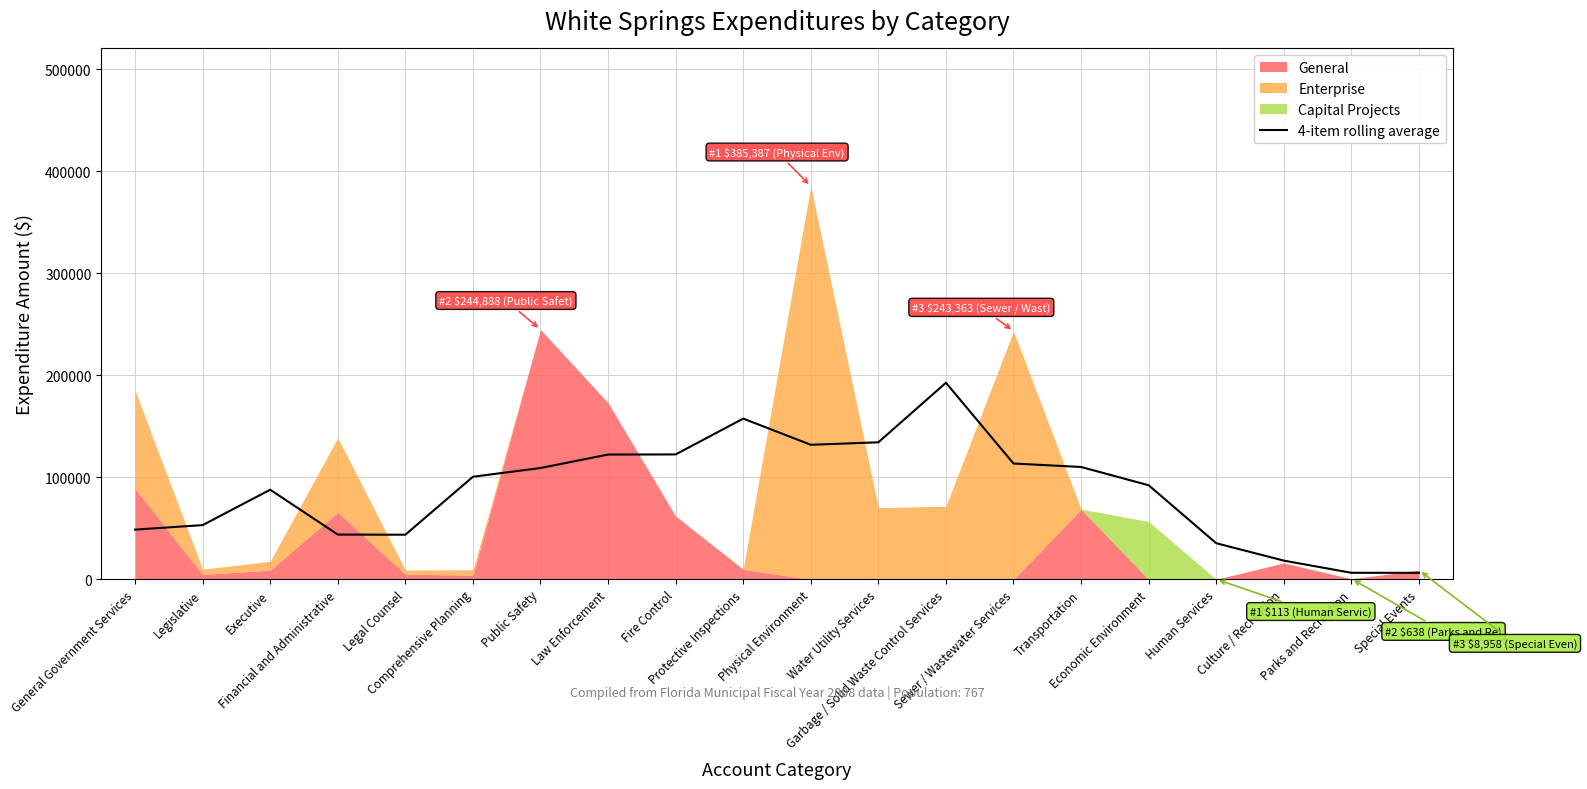

Reading left to right, what are all the values shown in this chart?

48756.0	53183.5	87877.0	43906.8	43775.0	100569.5	109125.8	122329.0	122444.0	157568.8	131894.5	134326.5	192693.5	113546.5	110155.5	92253.2	35444.8	18404.5	6459.5	6431.2